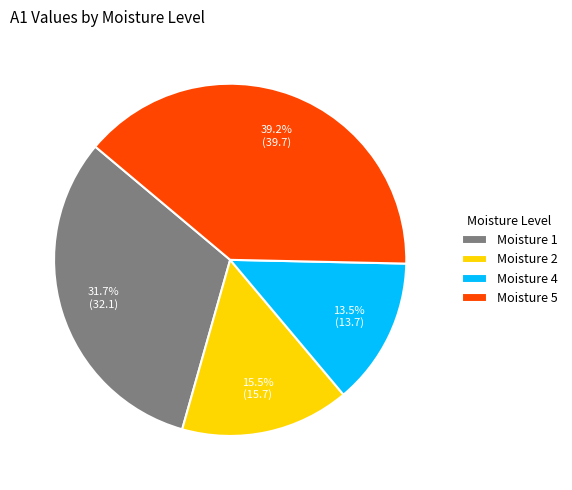

To the nearest percent, what is the difference between the largest and smallest slice percentages?

26%